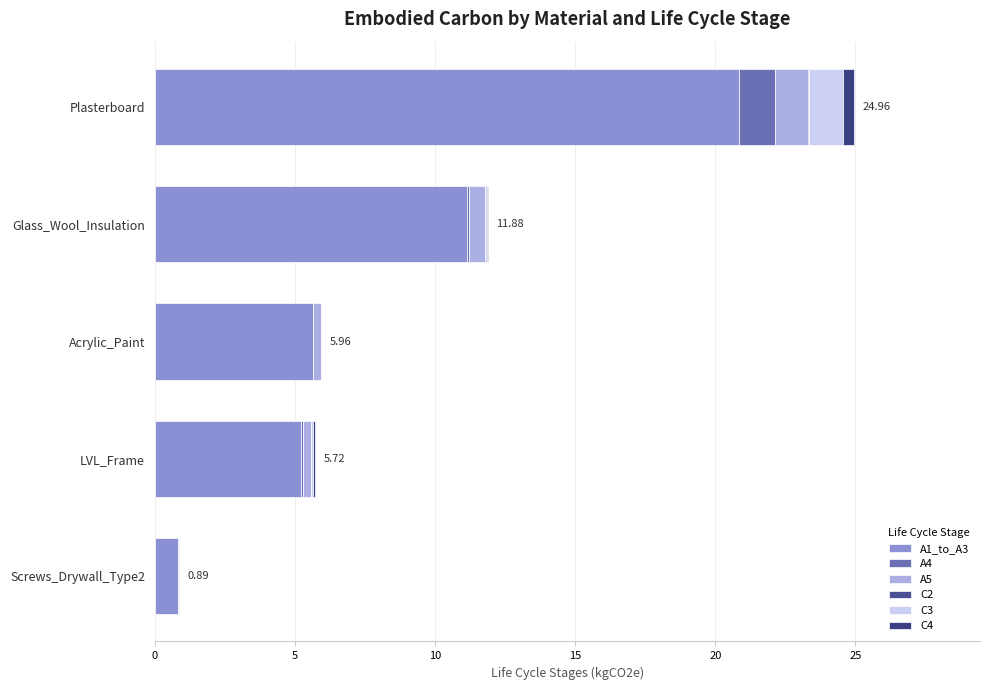

At how many categories does at least one series exceed 14?

1